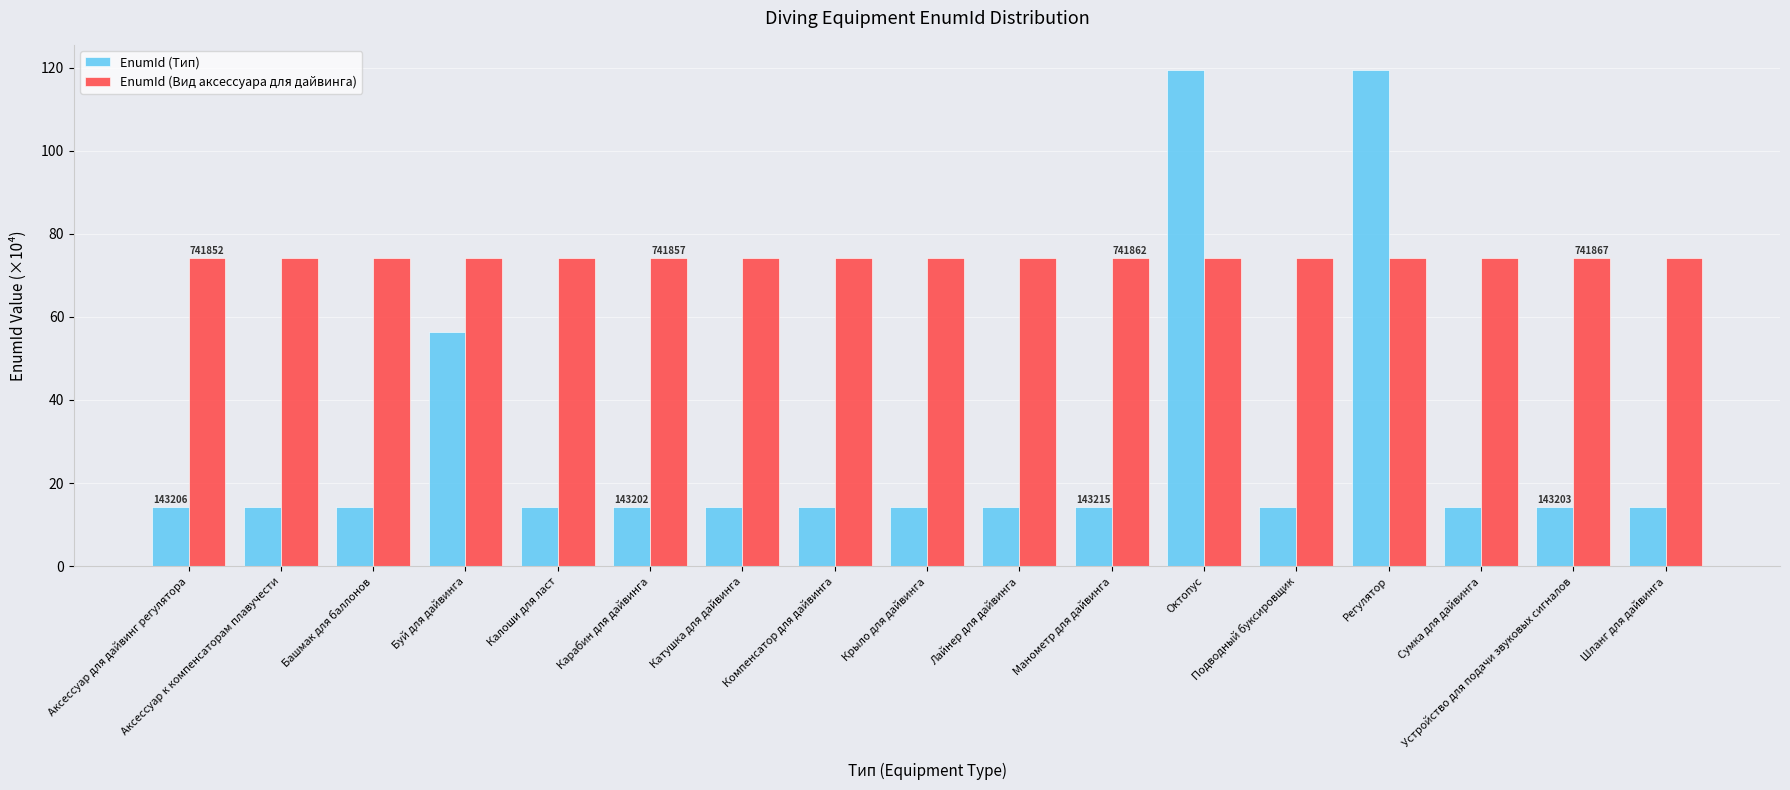

What is the difference between the highest and lowest values at Регулятор?

45.3